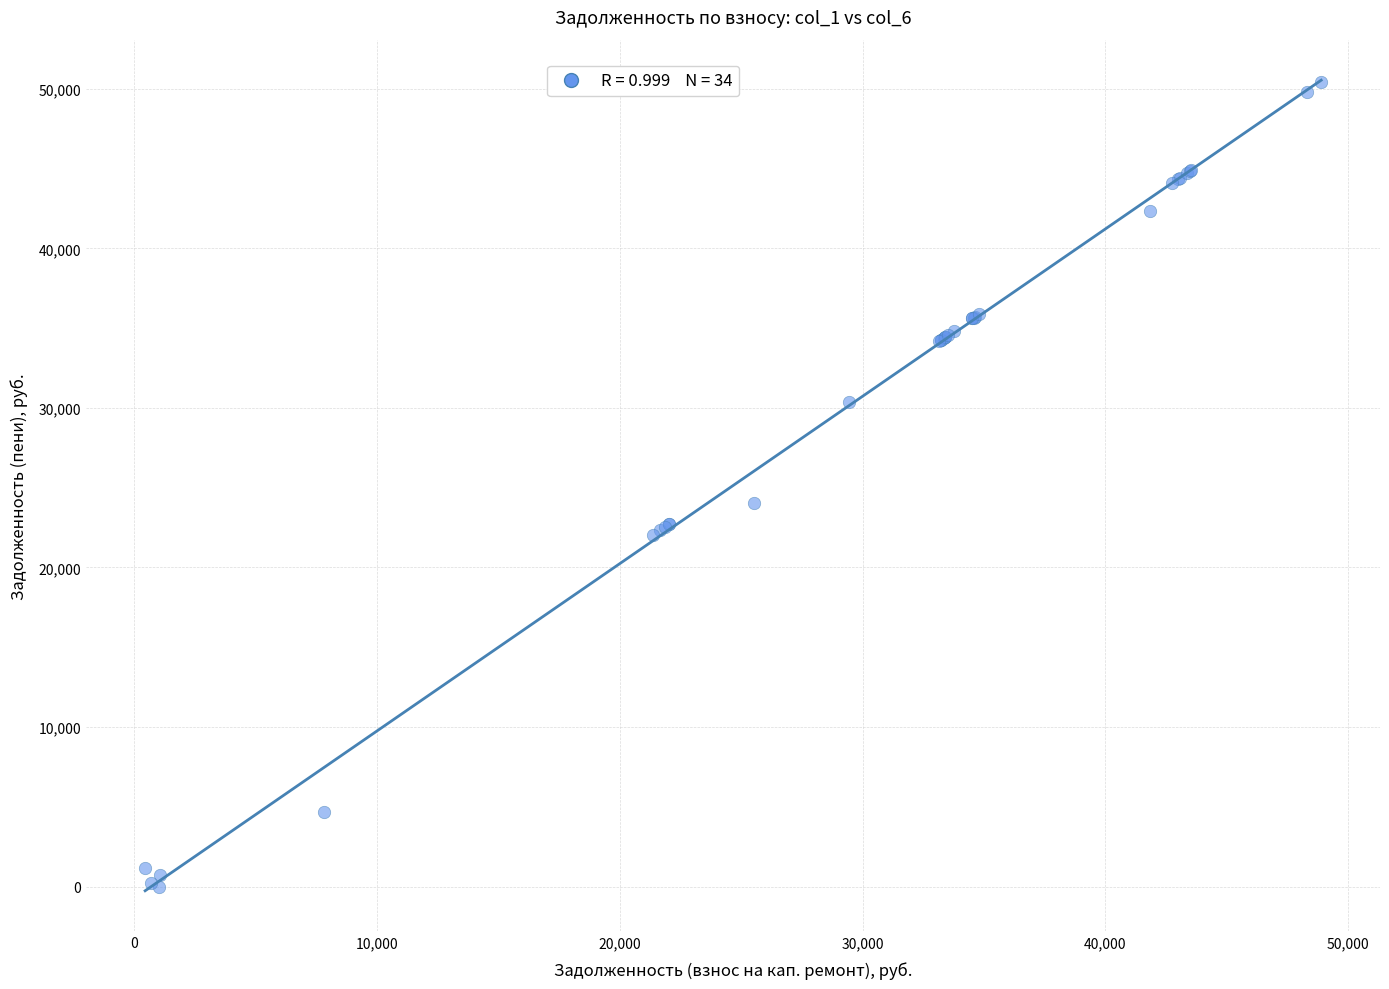

What Y value in the scatter plot is closest to 25213?

24070.3